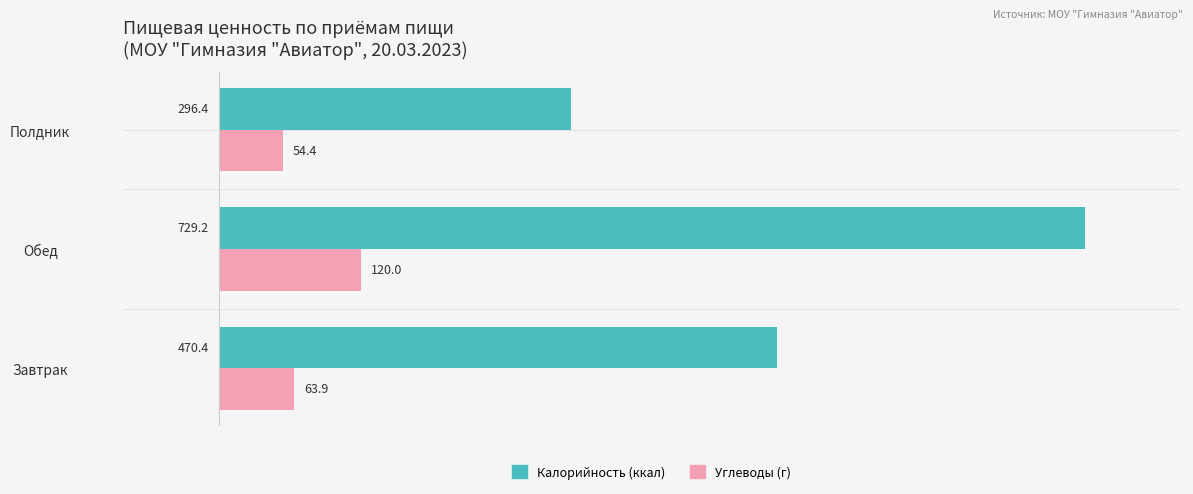

At which category is the sum across all series the highest?

Обед